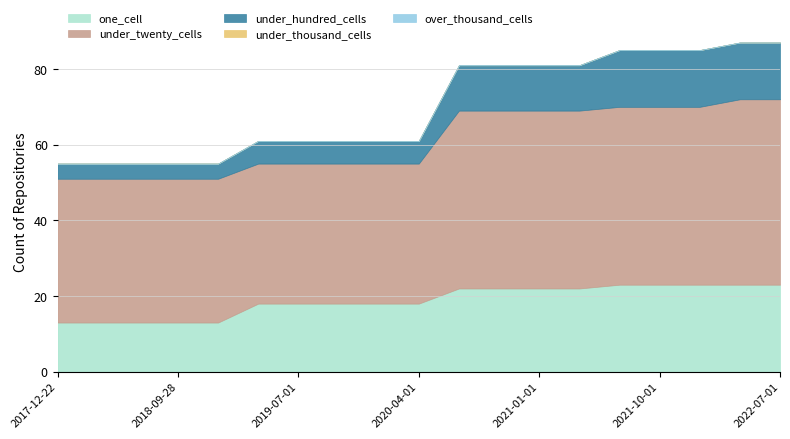

How many data points in under_hundred_cells are less than 6?

5